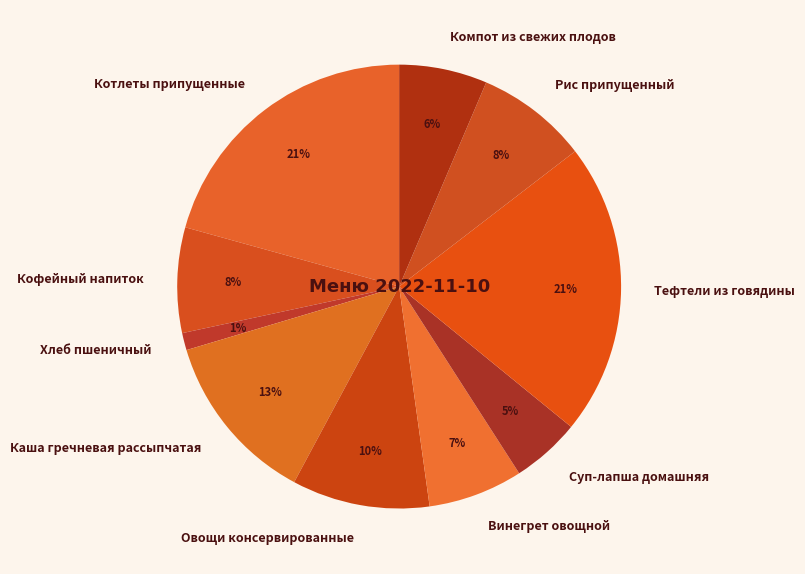

What percentage is the Винегрет овощной slice, to the nearest percent?

7%